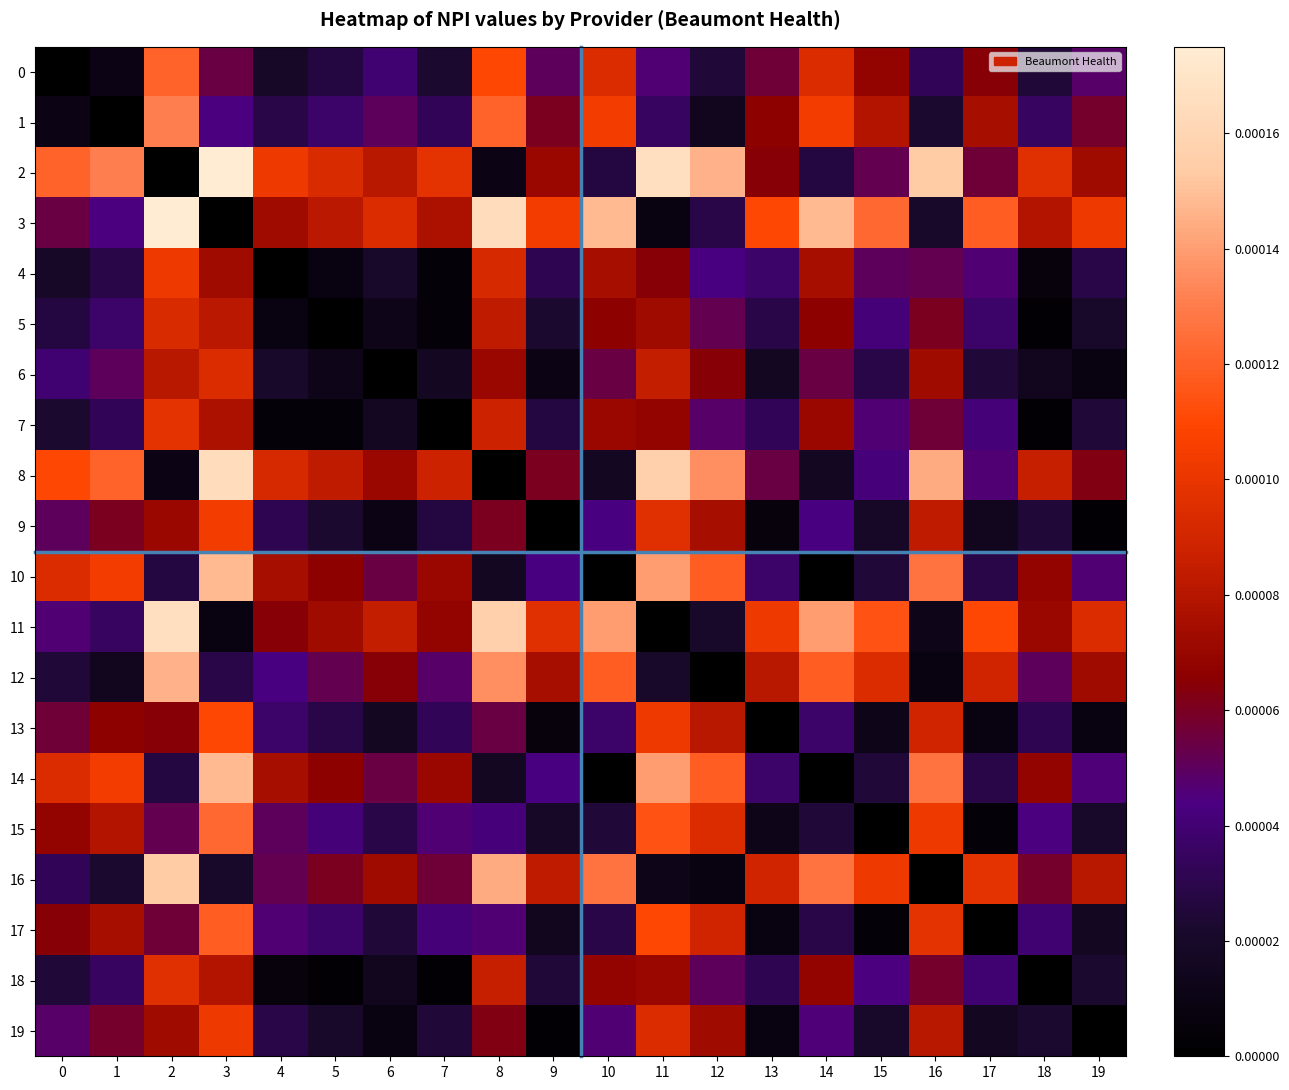

Which series changed the most between 2 and 11?

2